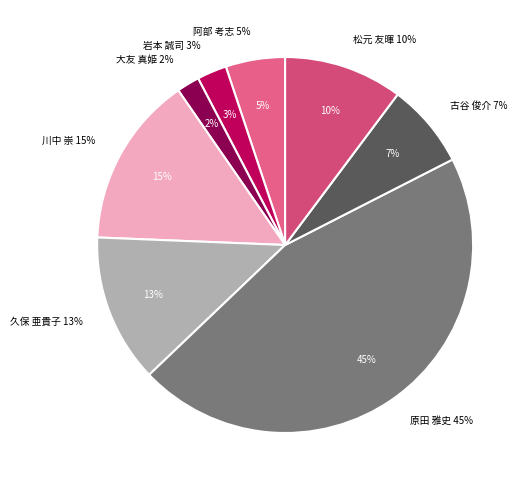

Is there any slice that represents more than half of the pie?

No